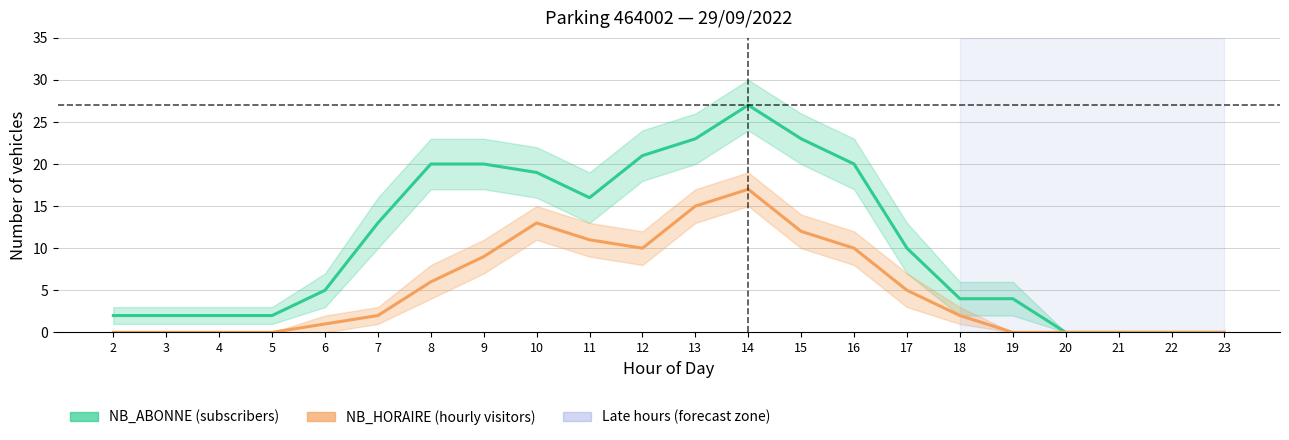

True or false: NB_HORAIRE and NB_ABONNE intersect in this chart.

False